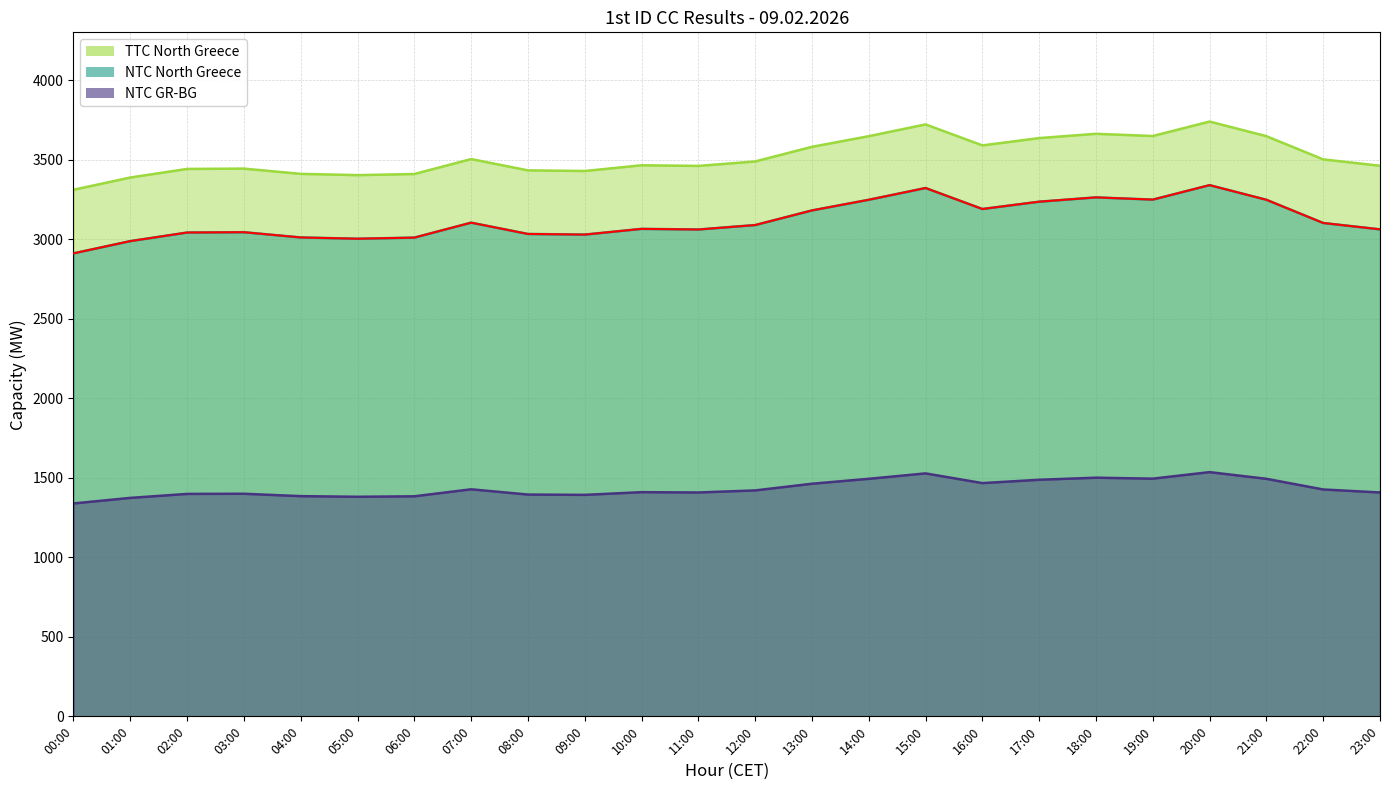

At which label does NTC GR-BG first exceed 1421?

07:00